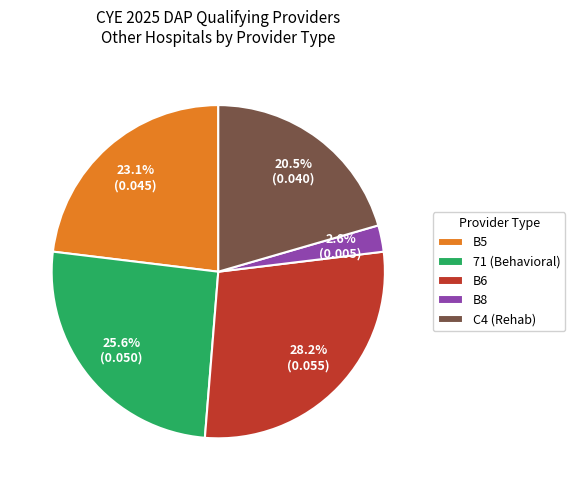

To the nearest percent, what is the average slice percentage?

20%